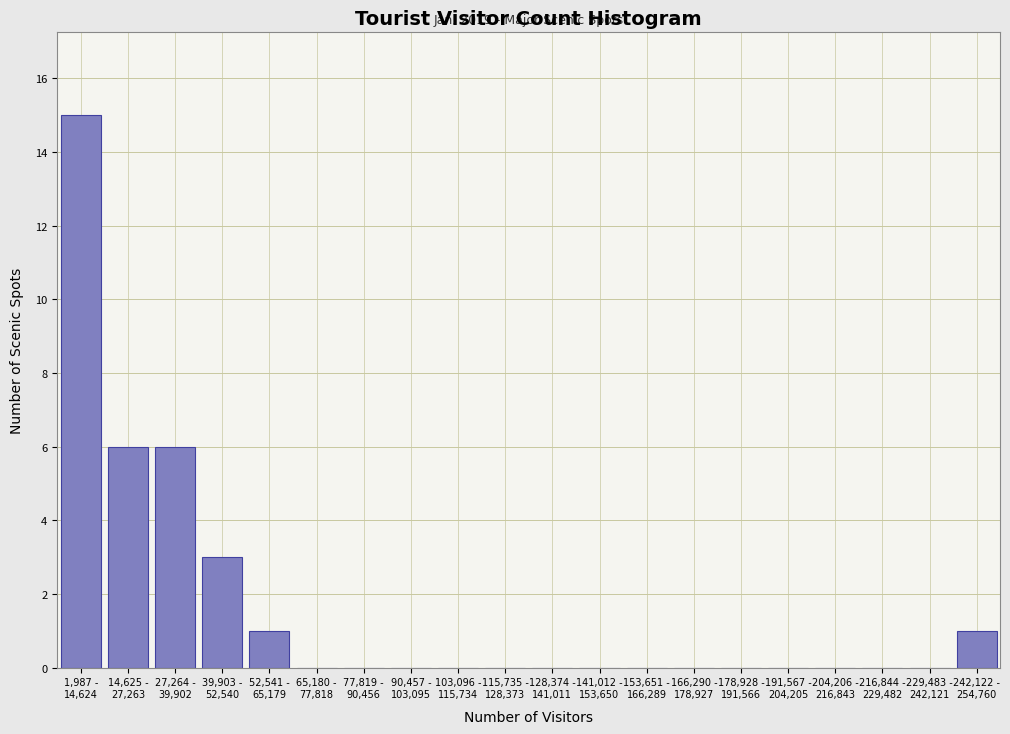

What is the maximum value shown in the chart?

15